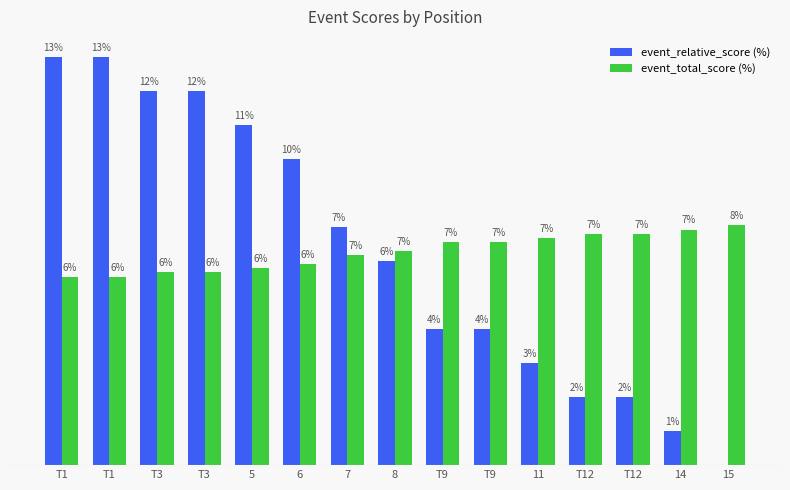

What is the sum of all event_relative_score (%) values?

100.0